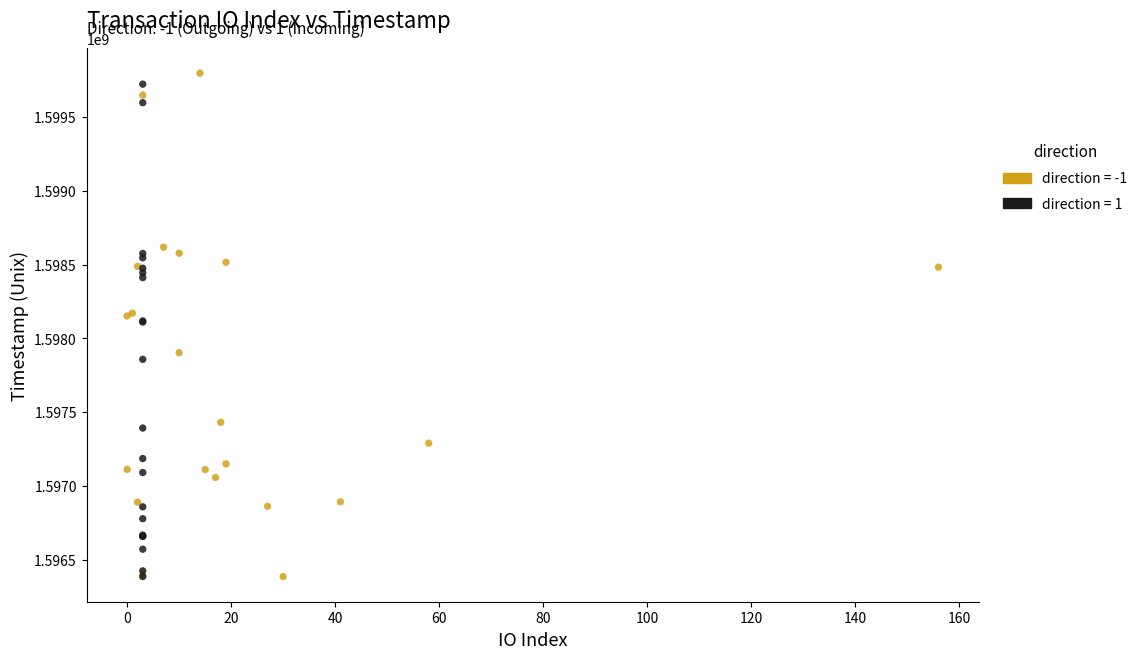

What are all the series names shown in the legend?

direction = -1, direction = 1